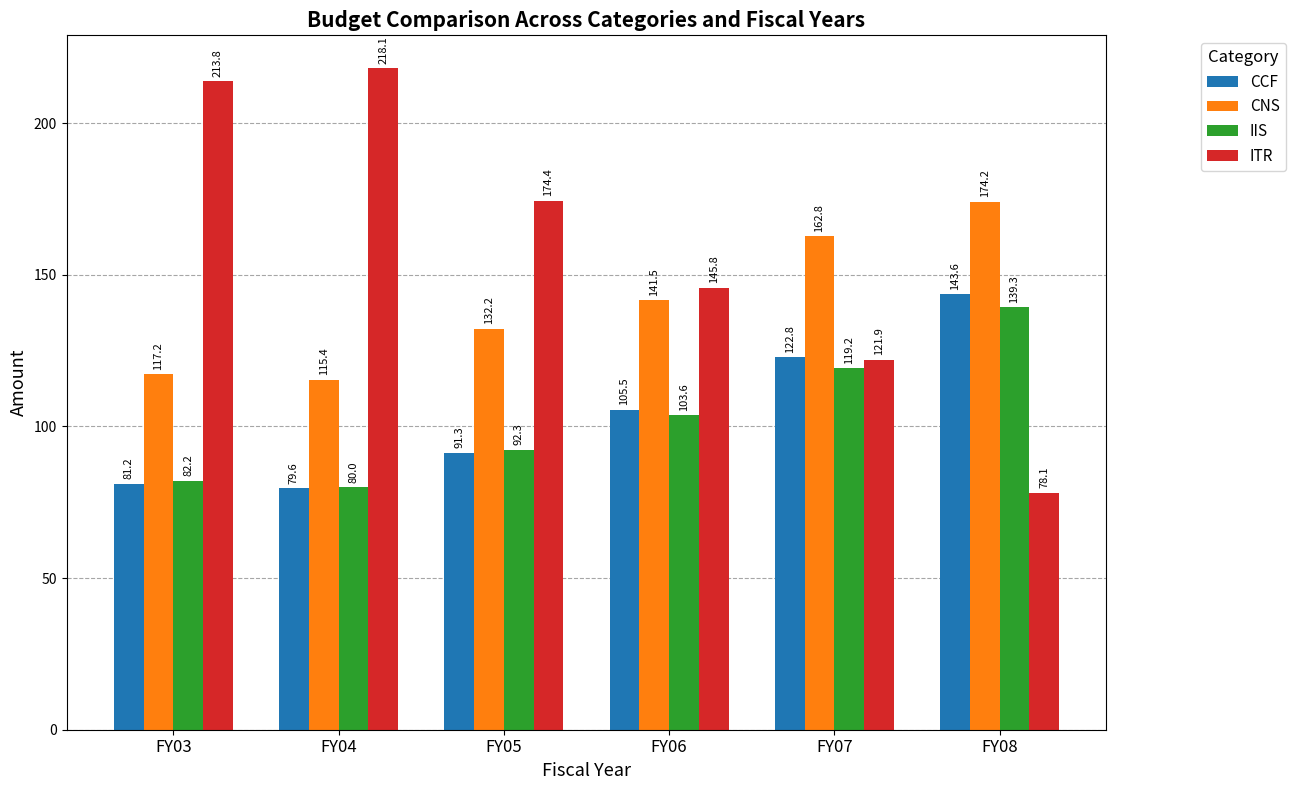

The CCF series shows 51.1 at FY04. True or false?

False